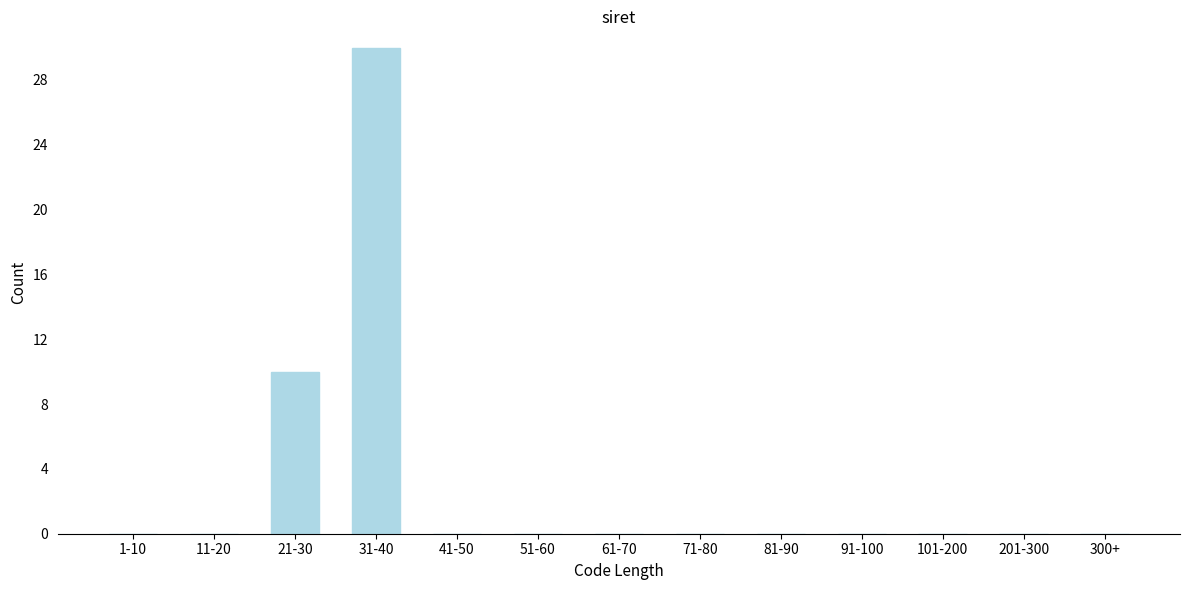

Reading left to right, extract all data points from this chart.

1-10=0	11-20=0	21-30=10	31-40=30	41-50=0	51-60=0	61-70=0	71-80=0	81-90=0	91-100=0	101-200=0	201-300=0	300+=0